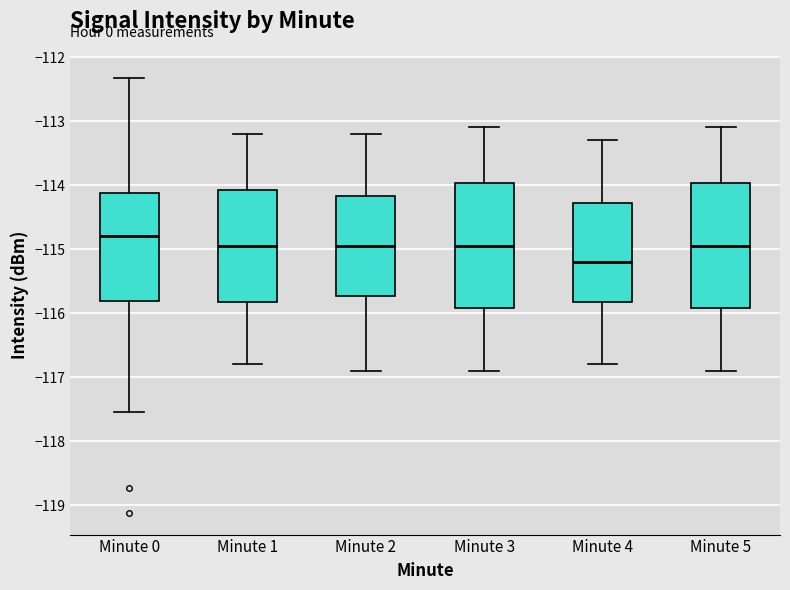

Reading left to right, transcribe this box plot: for each box, give where its median line is, the range the box spans, and where its two whiskers end, as read against the y-axis. The values are not printed on the chart, so give them approximately, as read against the axis.

Minute 0: median -114.8, box -115.8 to -114.1, whiskers -117.5 to -112.3
Minute 1: median -114.9, box -115.8 to -114.1, whiskers -116.8 to -113.2
Minute 2: median -114.9, box -115.7 to -114.2, whiskers -116.9 to -113.2
Minute 3: median -114.9, box -115.9 to -114.0, whiskers -116.9 to -113.1
Minute 4: median -115.2, box -115.8 to -114.3, whiskers -116.8 to -113.3
Minute 5: median -114.9, box -115.9 to -114.0, whiskers -116.9 to -113.1